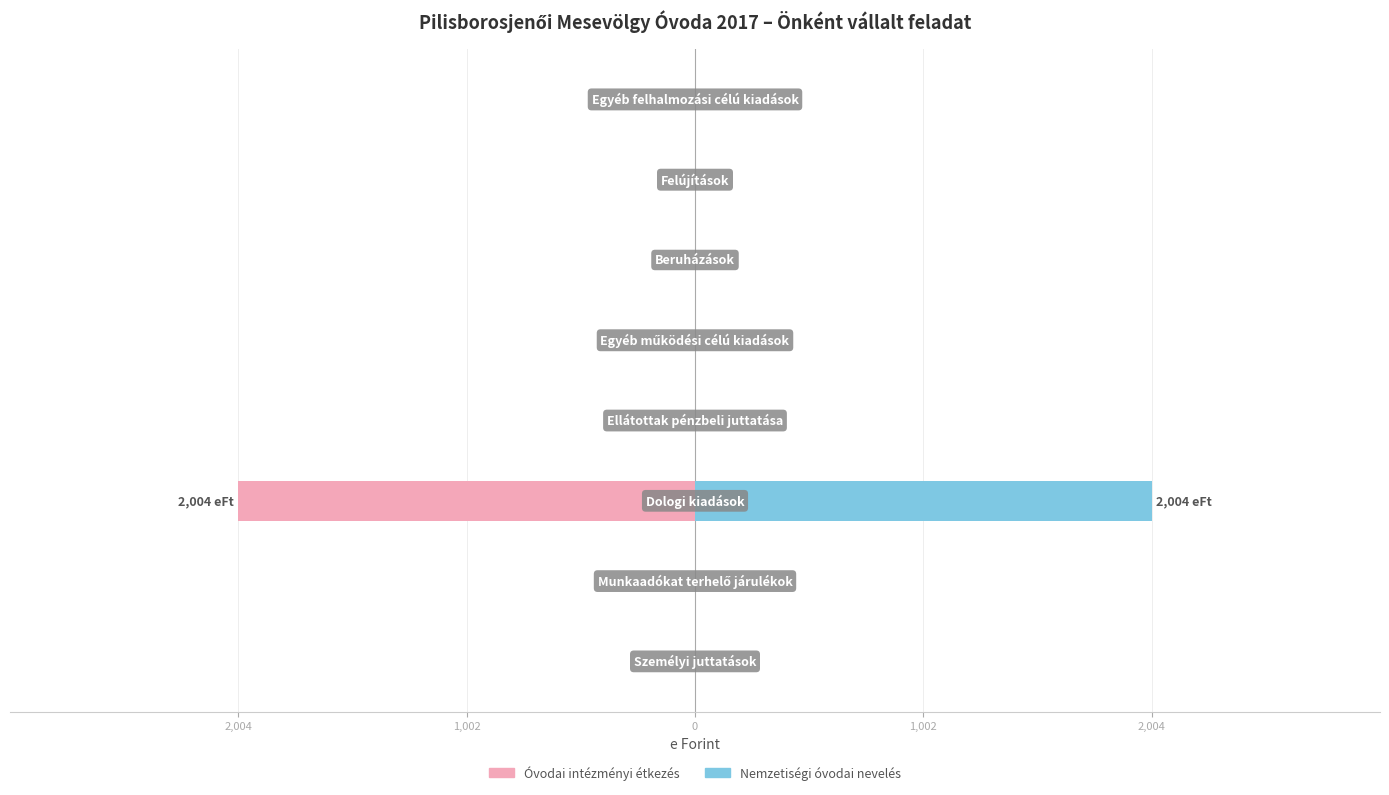

What is the average value of the Nemzetiségi óvodai nevelés series?

250